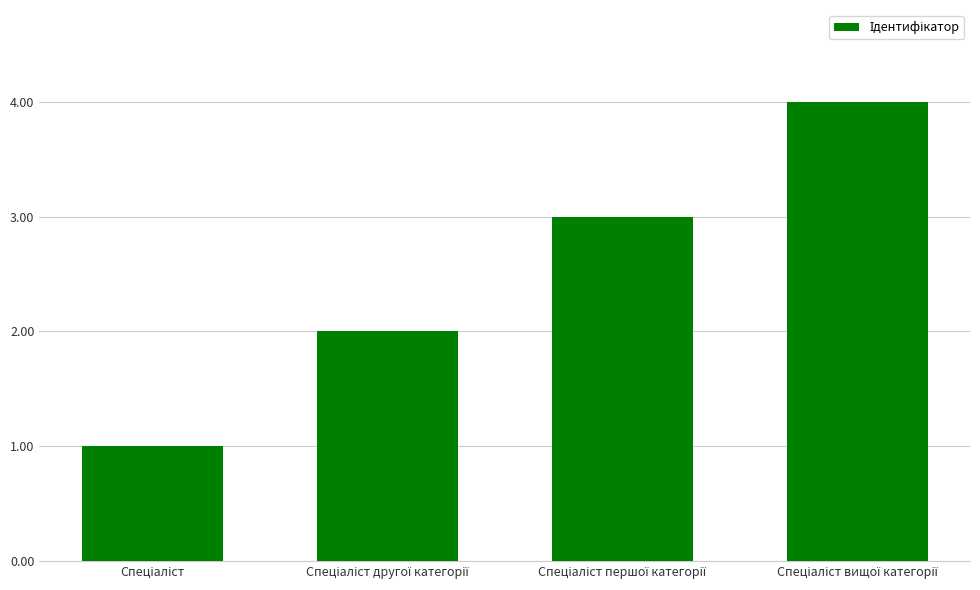

What is the sum of all values?

10